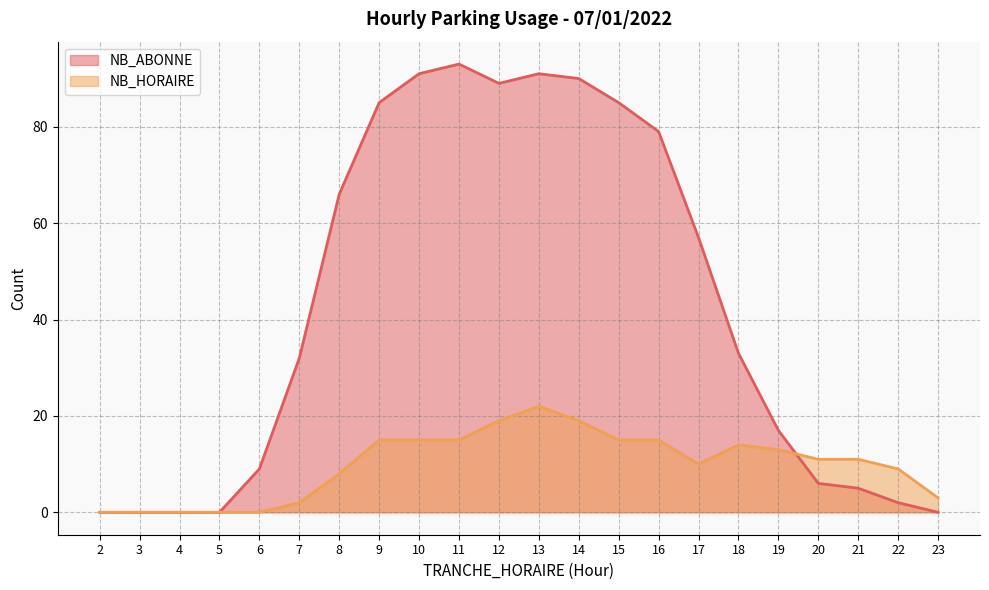

At which category is the sum across all series the highest?

13